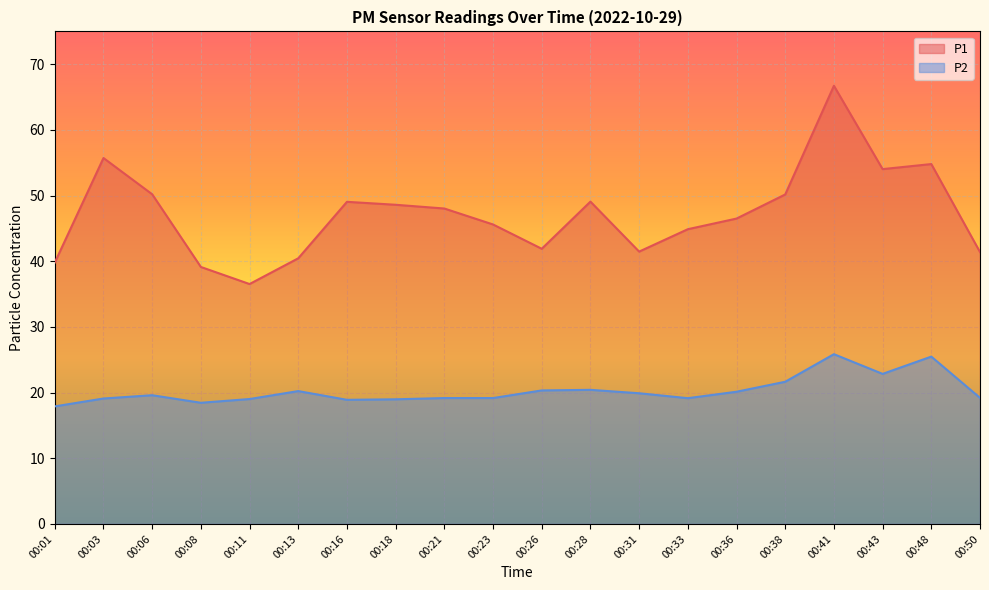

At which category is the sum across all series the highest?

00:41